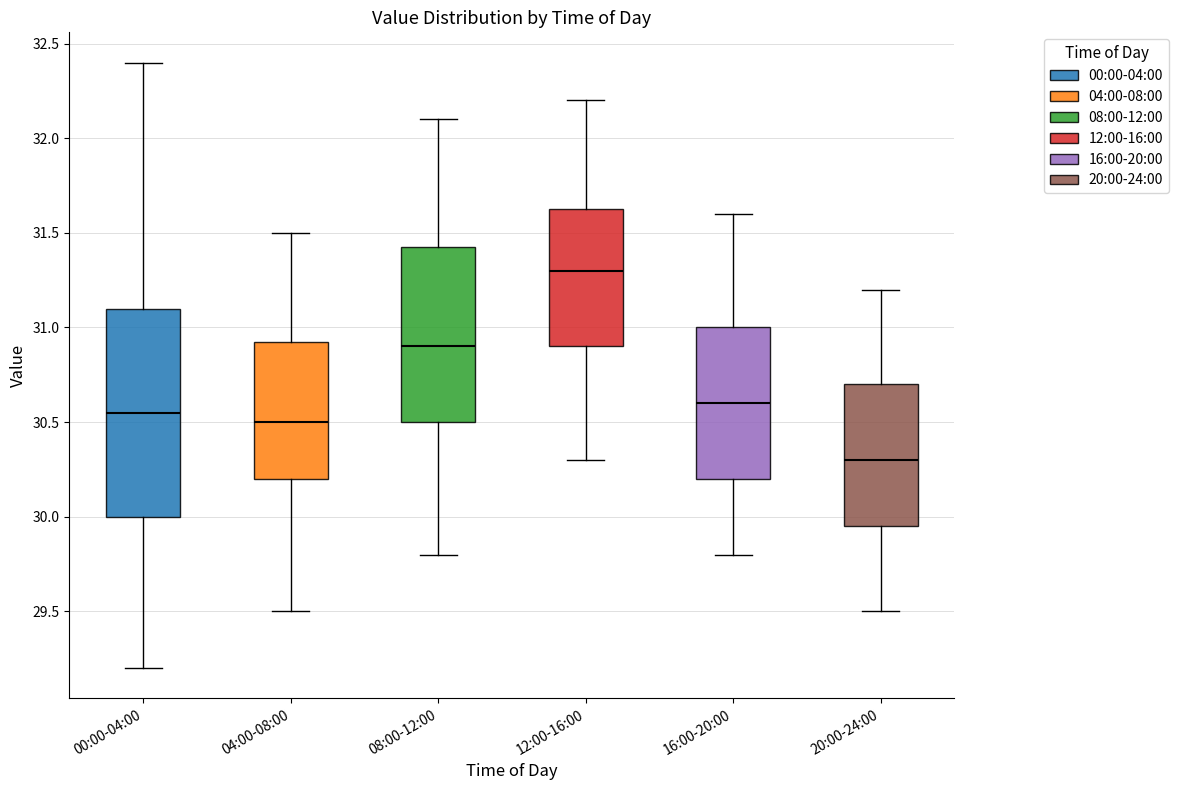

Comparing the boxes themselves (not the whiskers), which one is the tallest?

00:00-04:00